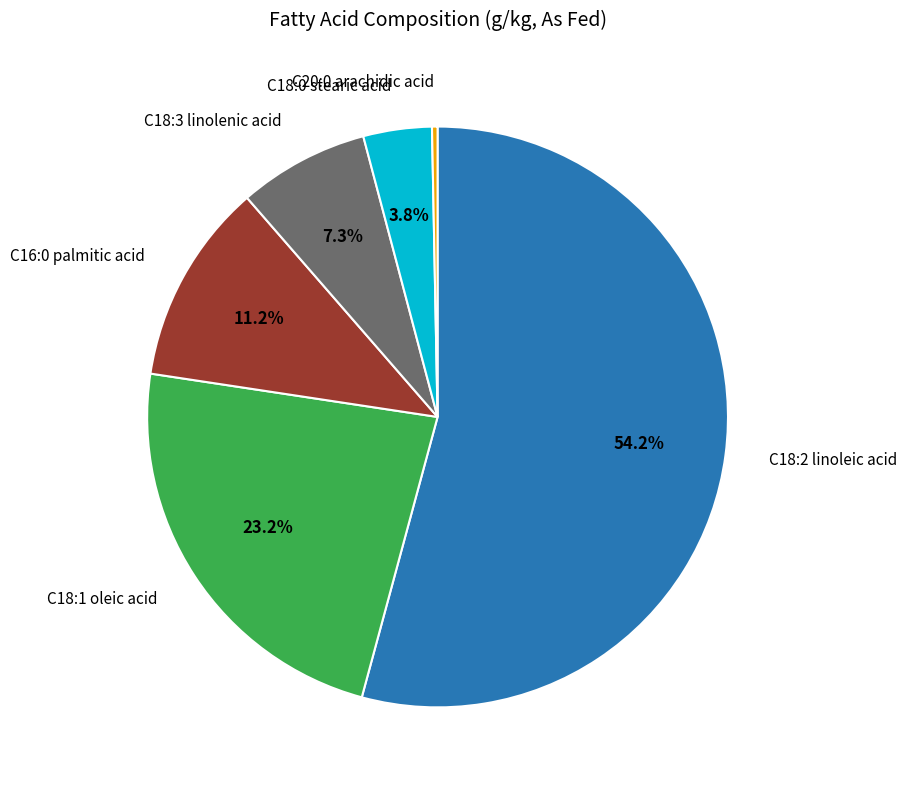

Does any single category account for the majority?

Yes